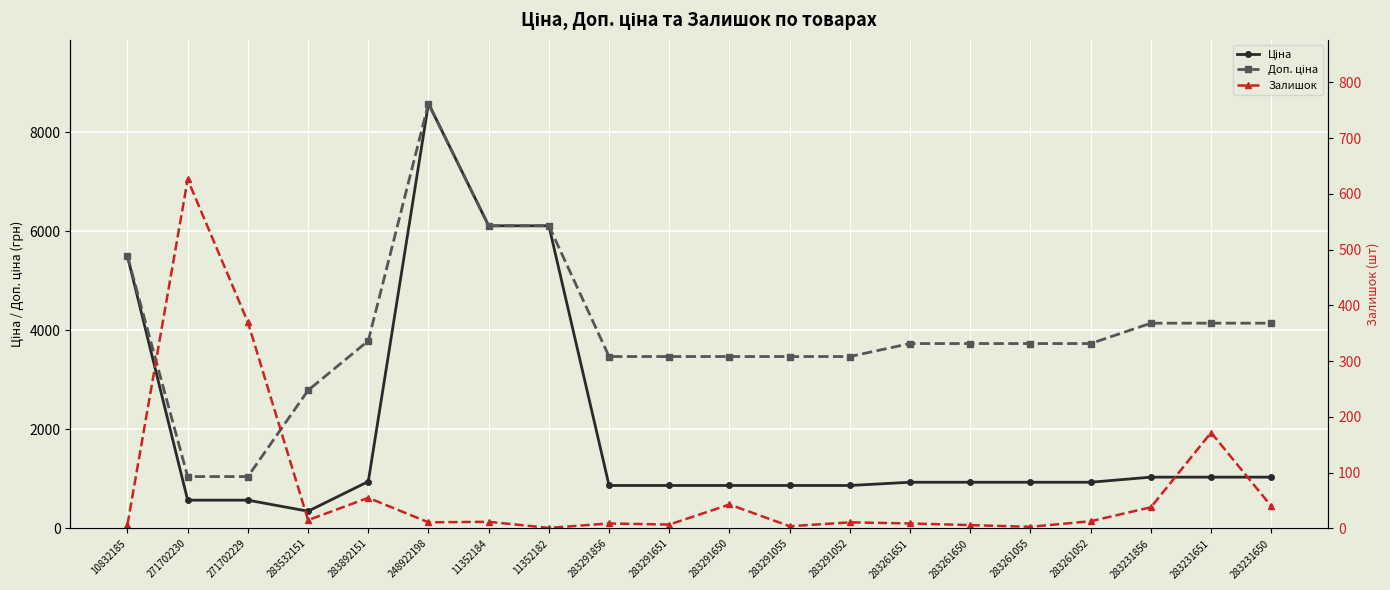

How many interior local valleys does the Залишок series have?

6